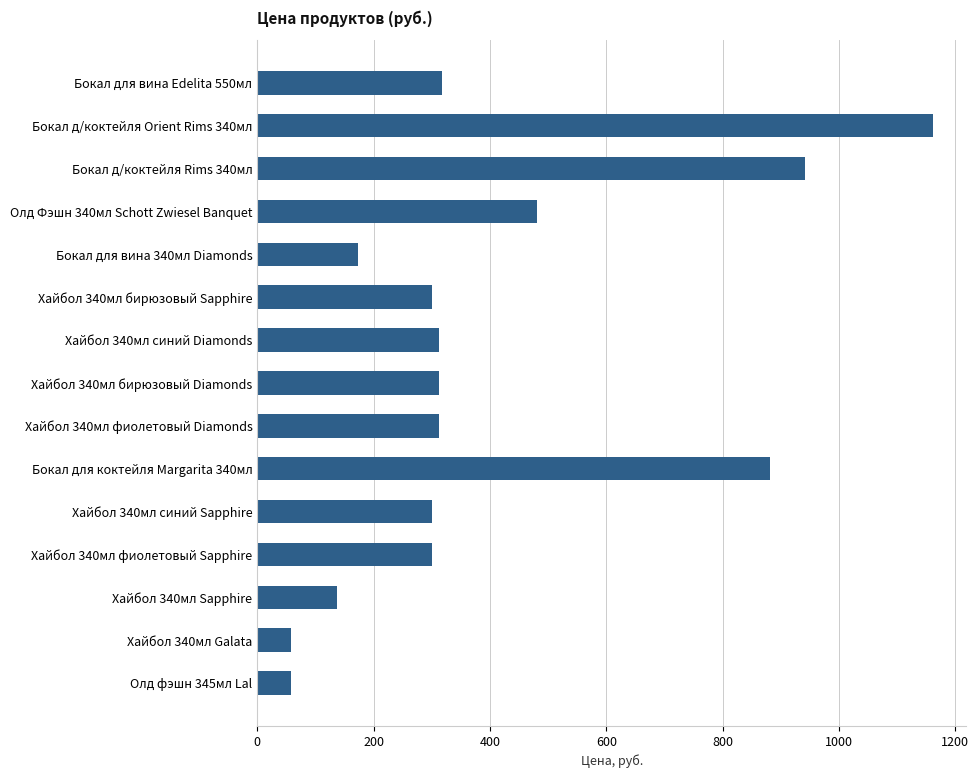

Reading top to bottom, extract all data points from this chart.

317	1161	941	481	173	300	312	312	312	882	300	300	137	57	57